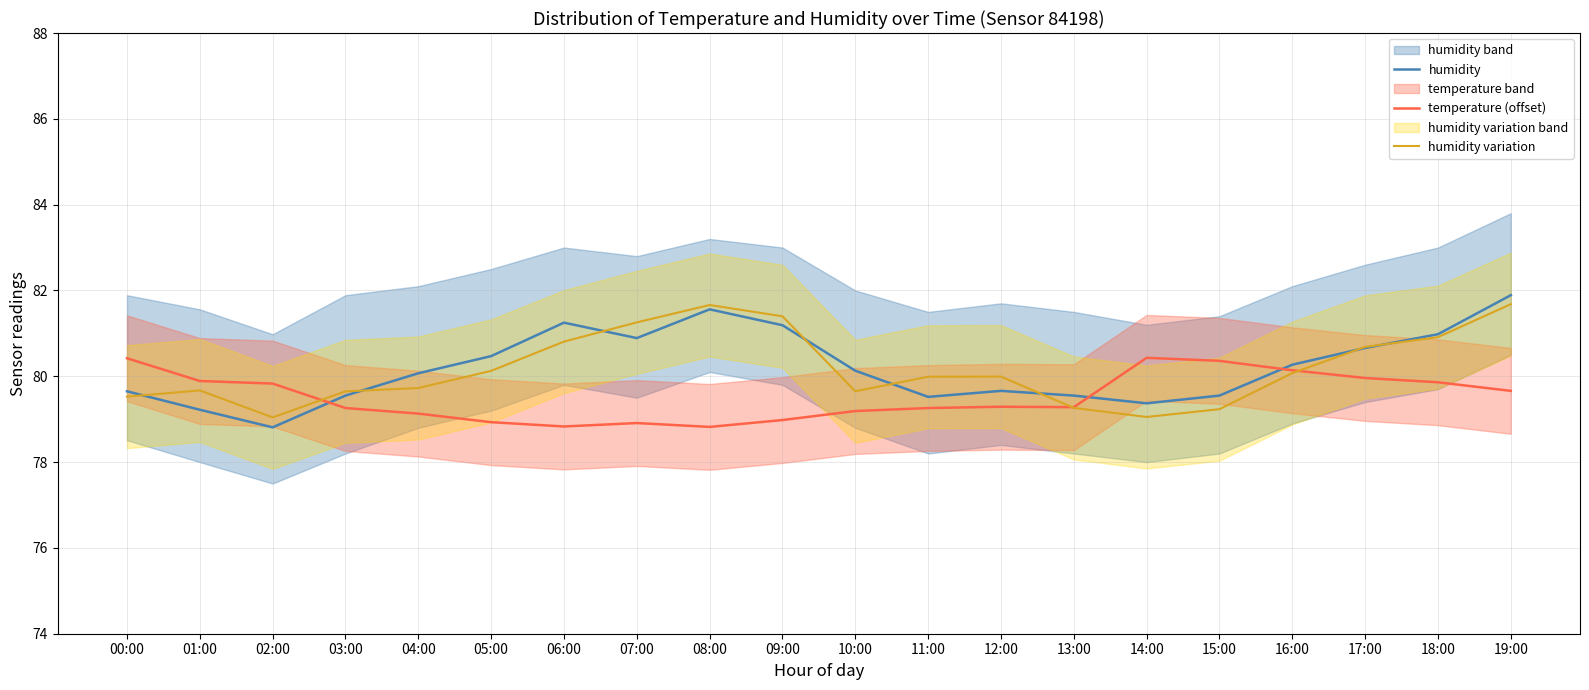

Between 06:00 and 11:00, which series saw the biggest shift?

humidity